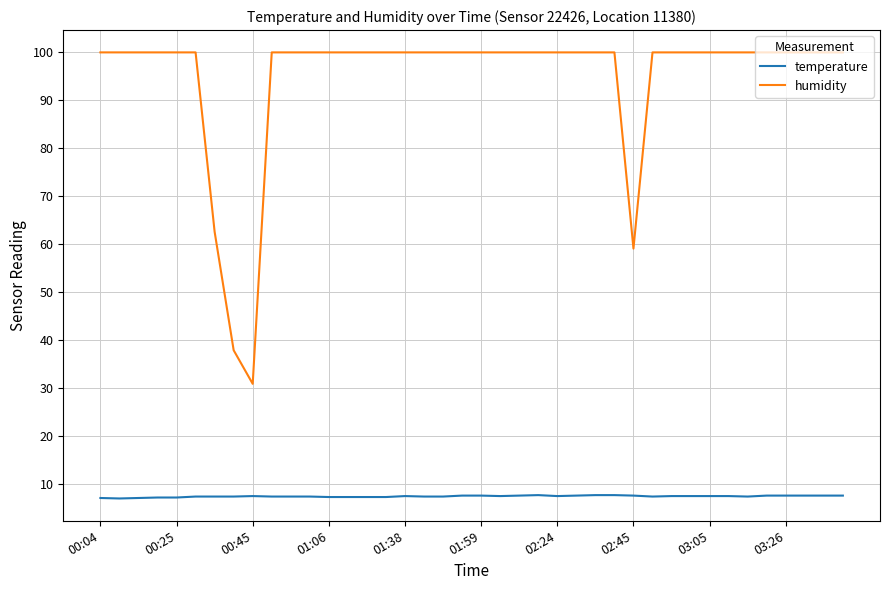

Which series has the largest total across all categories?

humidity